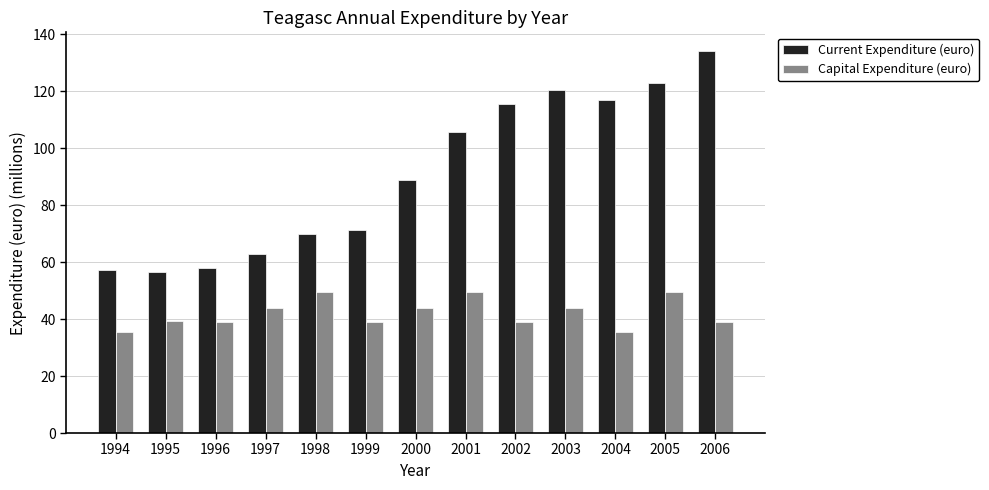

Rank the series by their average value, from highest to lowest.

Current Expenditure (euro), Capital Expenditure (euro)